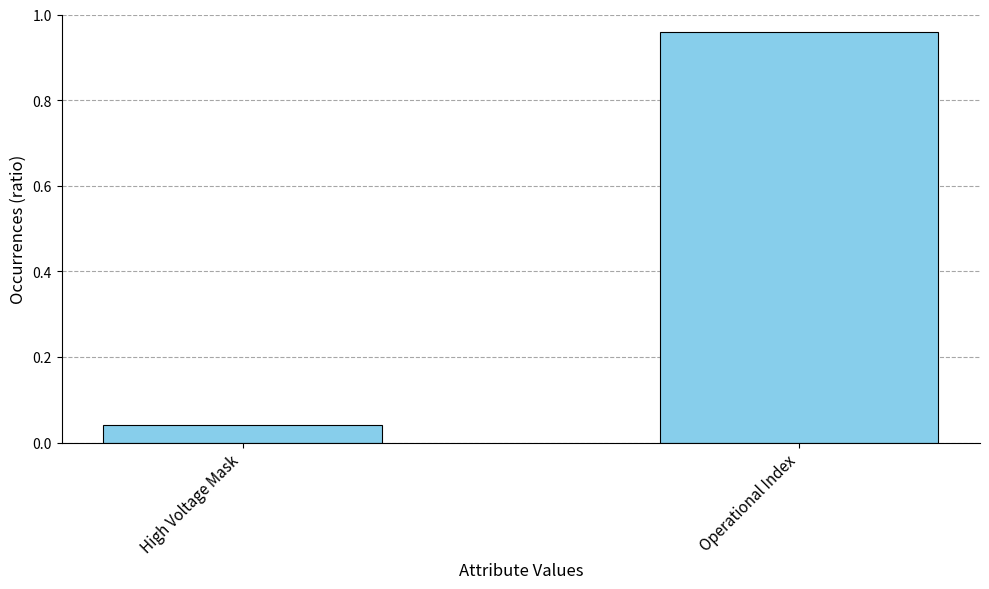

At which category does the chart reach its peak across all series?

Operational Index